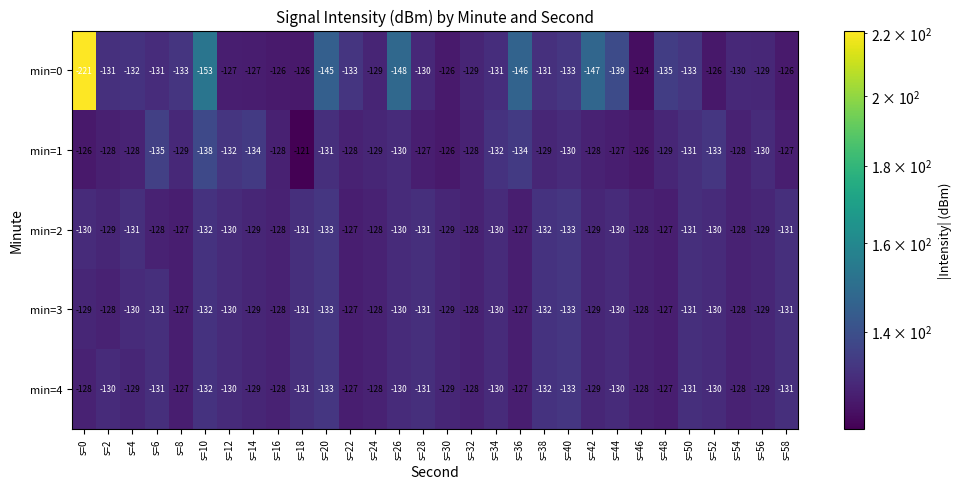

What is the approximate value of min=3 at s=28?

-131